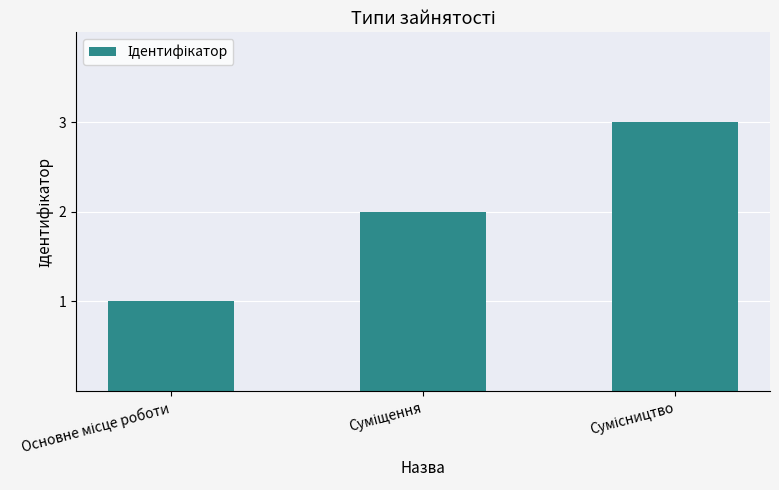

What is the greatest value displayed?

3